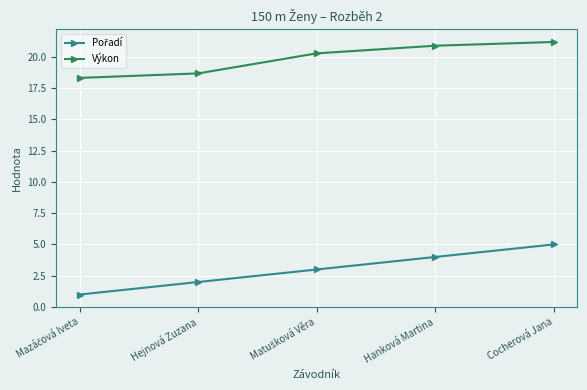

What is the sum of all Výkon values?

99.3